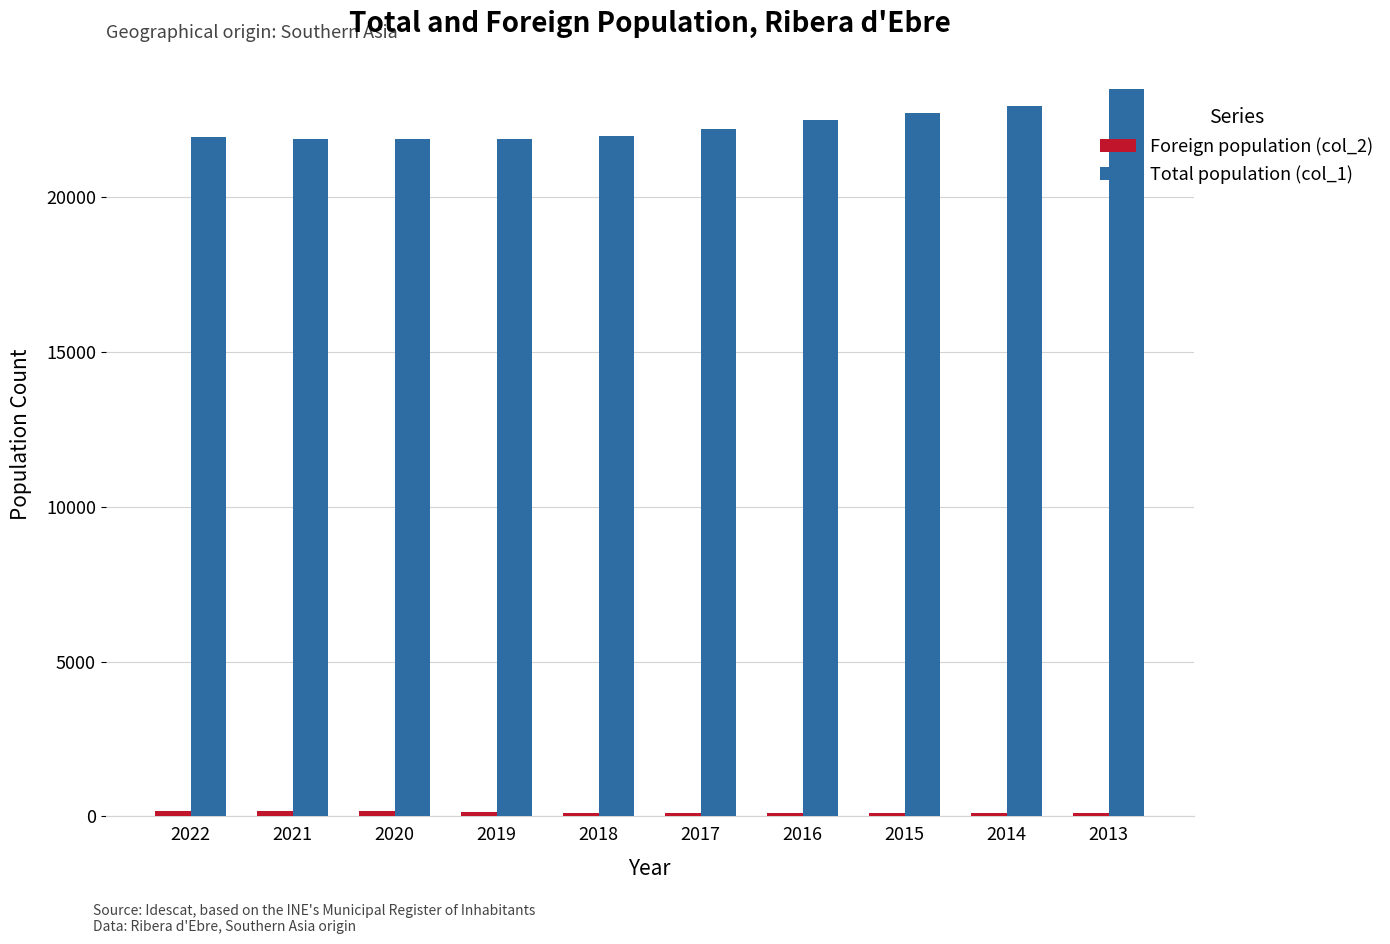

Is it true that Total population (col_1) equals 29838 at 2022?

False